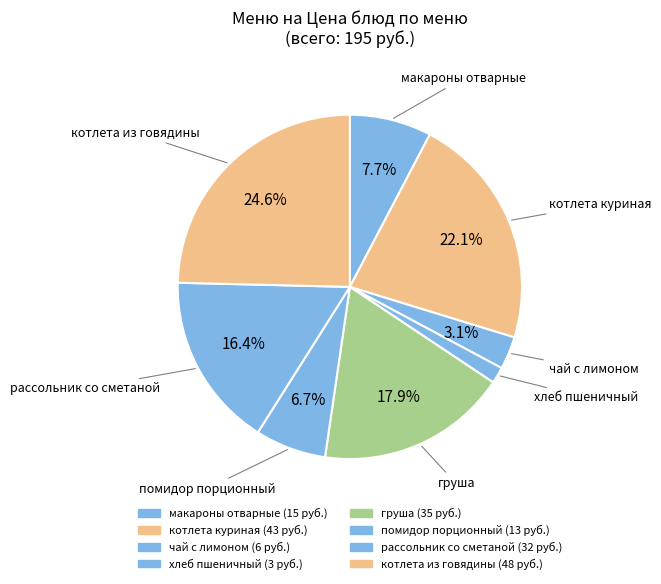

How many segments does this pie chart have?

8